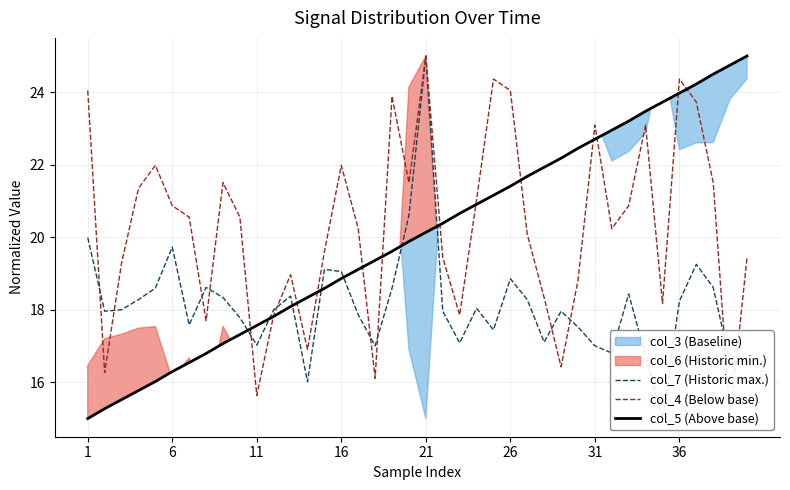

Which series has the largest range (max minus min)?

col_6